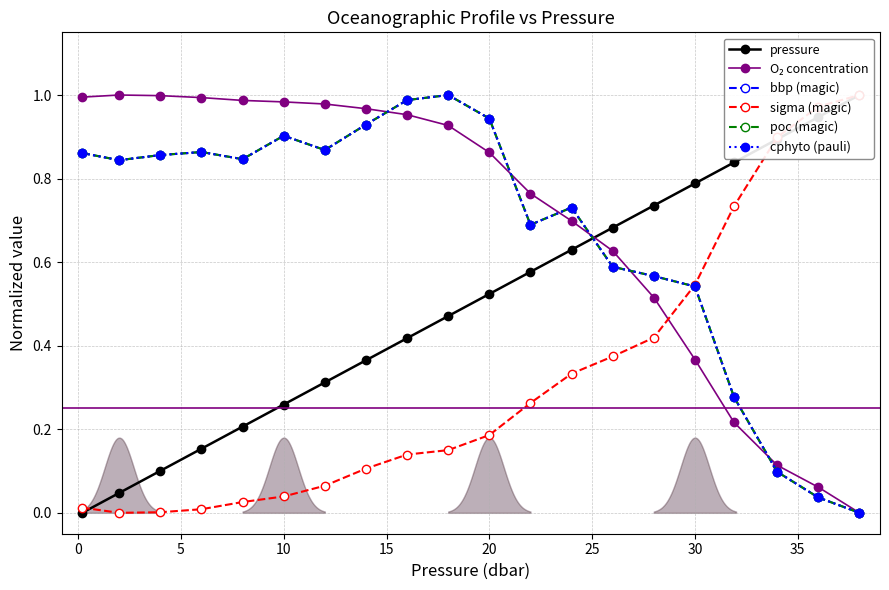

What is the difference between the sigma (magic) values at 5 and 40?

0.1